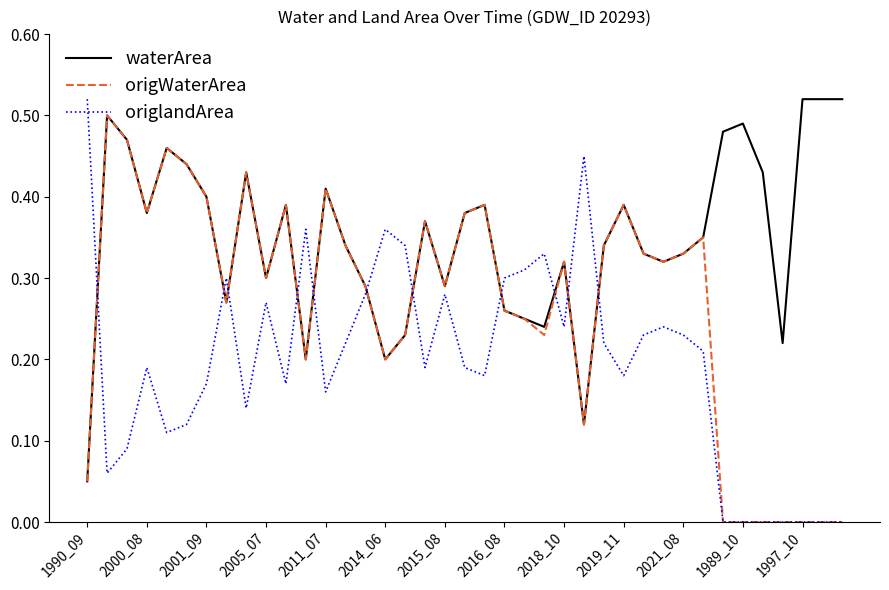

Which series has the largest total across all categories?

waterArea